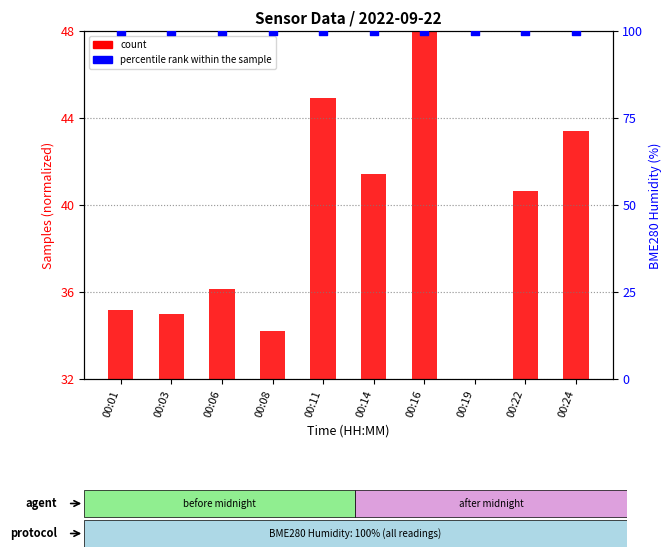

Which series contains the highest Y value?

percentile rank within the sample